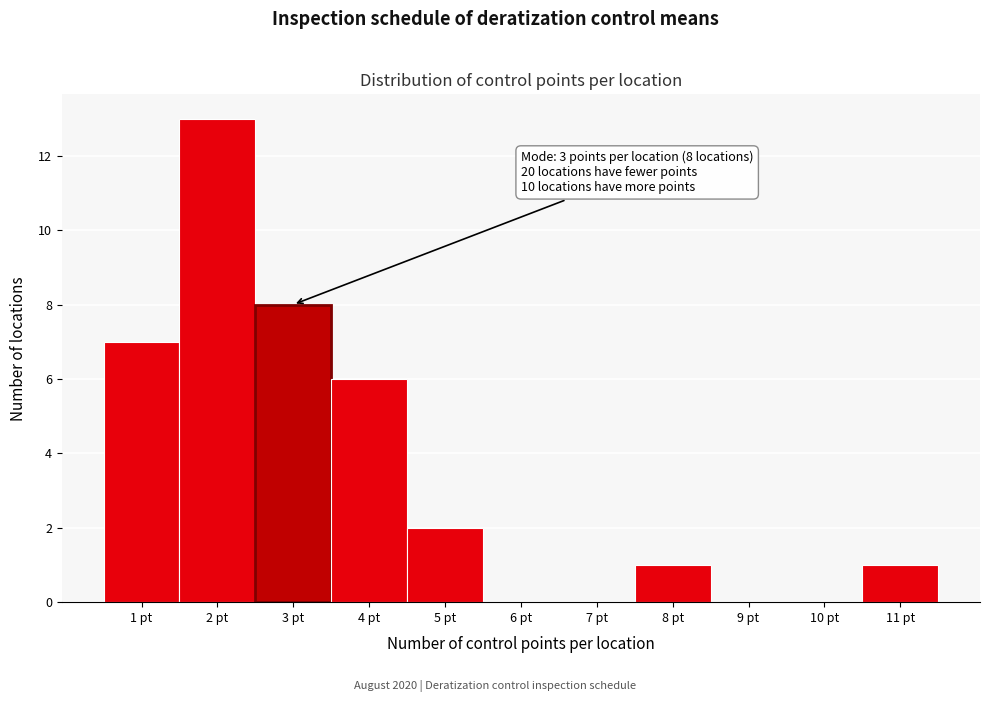

Reading left to right, transcribe all the data shown in this chart.

1 pt=7	2 pt=13	3 pt=8	4 pt=6	5 pt=2	6 pt=0	7 pt=0	8 pt=1	9 pt=0	10 pt=0	11 pt=1